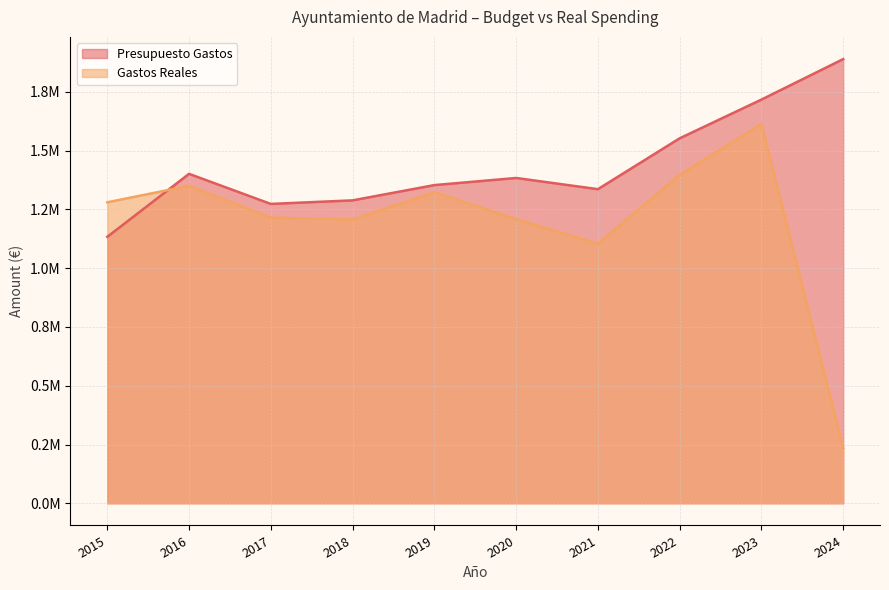

How many lines are shown in the chart?

2